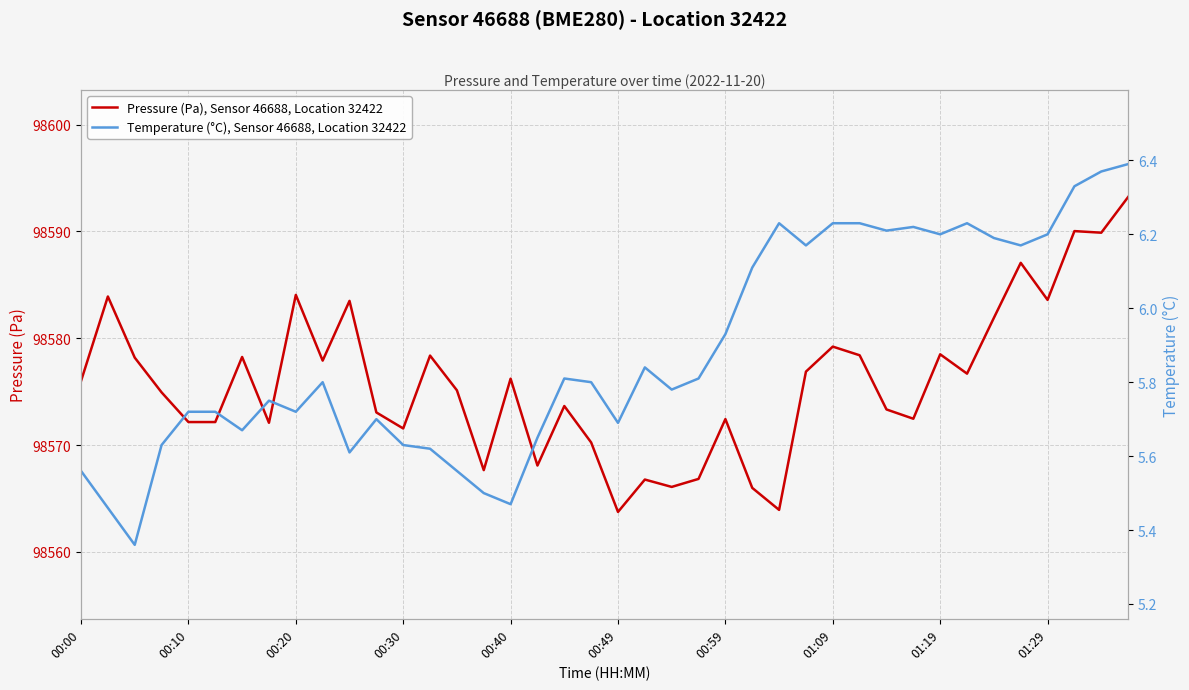

What is the sum of the Pressure (Pa), Sensor 46688, Location 32422 values at 23 and 00:00?

197142.8